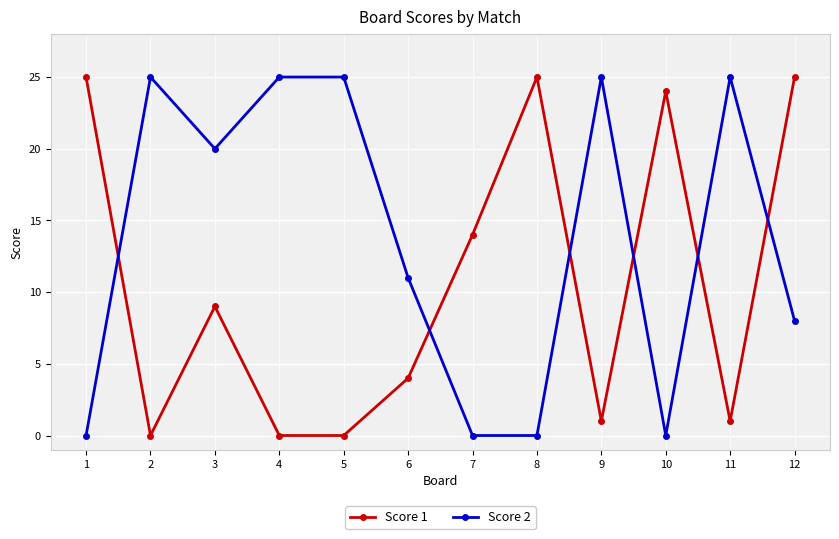

Reading left to right, list all the values displayed in this chart.

Score 1: 25	0	9	0	0	4	14	25	1	24	1	25
Score 2: 0	25	20	25	25	11	0	0	25	0	25	8